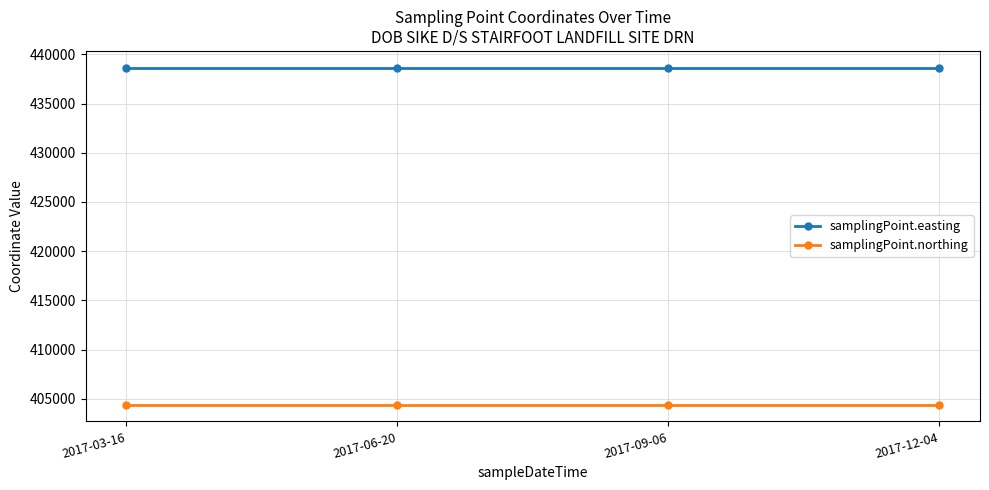

Rank the series at 2017-09-06 from highest to lowest value.

samplingPoint.easting, samplingPoint.northing